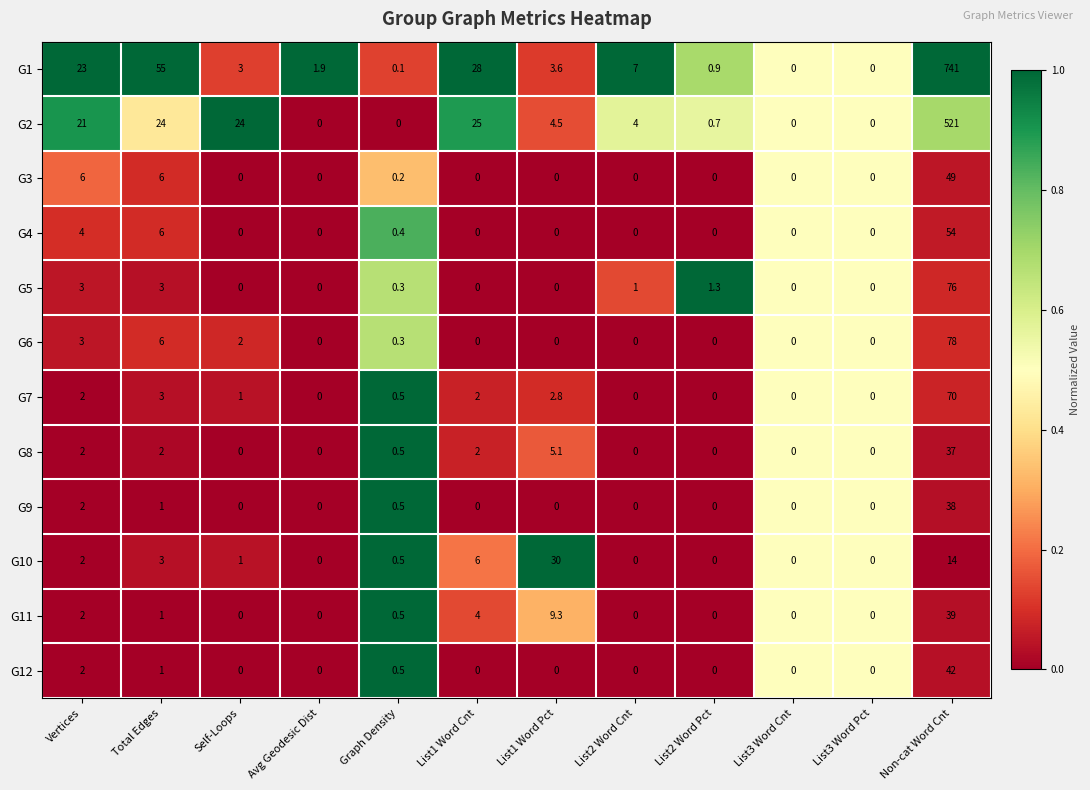

Is the value of G6 at List1 Word Pct greater than the value of G7 at Total Edges?

No